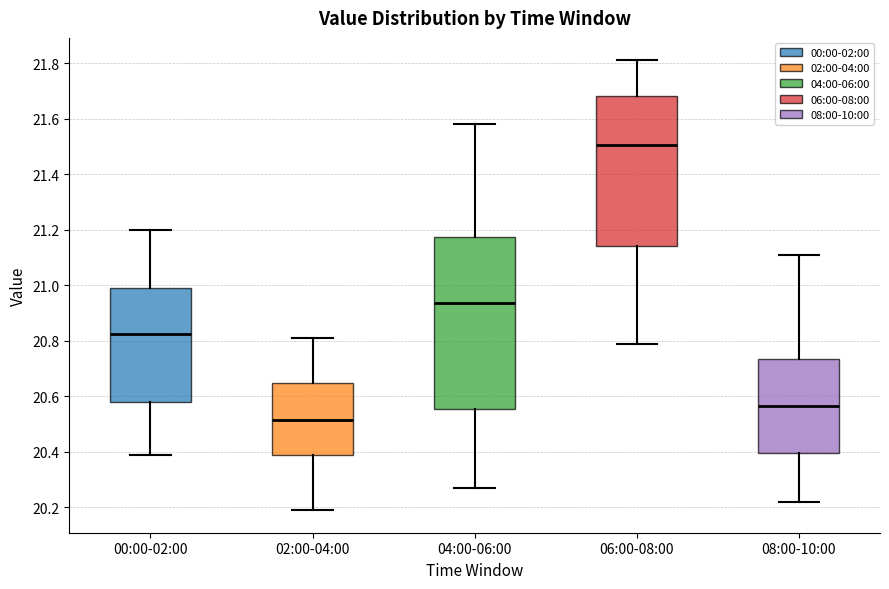

Where does the lower whisker of the box for 00:00-02:00 end on the y-axis? The values are not printed on the chart, so give them approximately, as read against the axis.

20.40